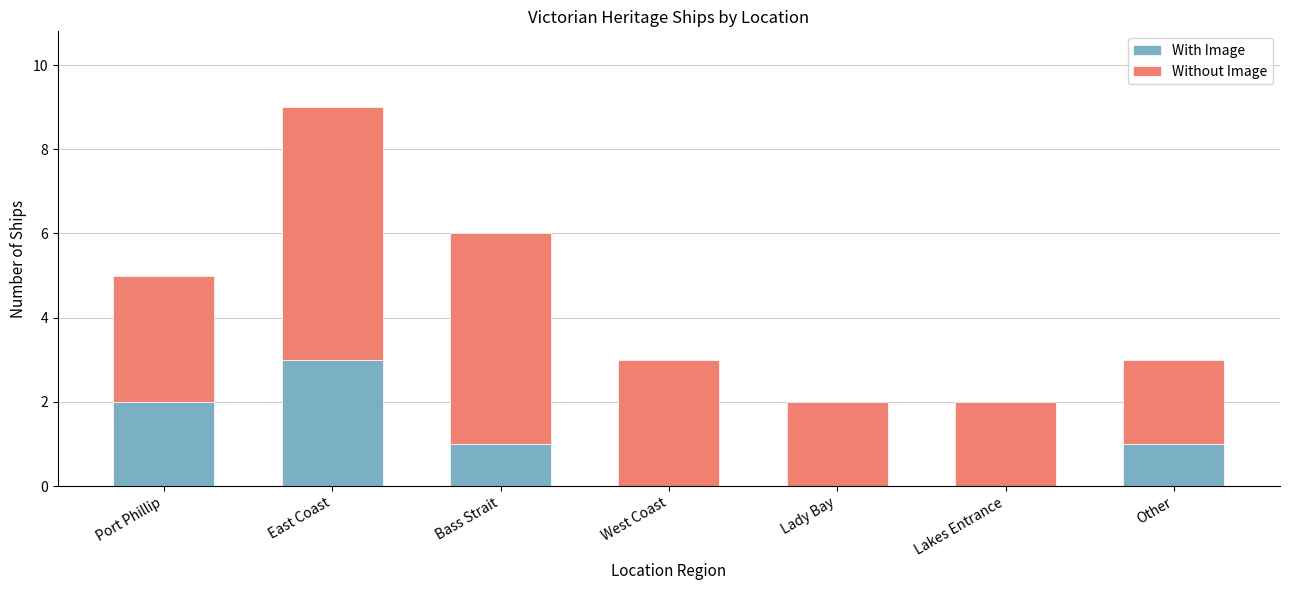

At which category is the sum across all series the highest?

East Coast